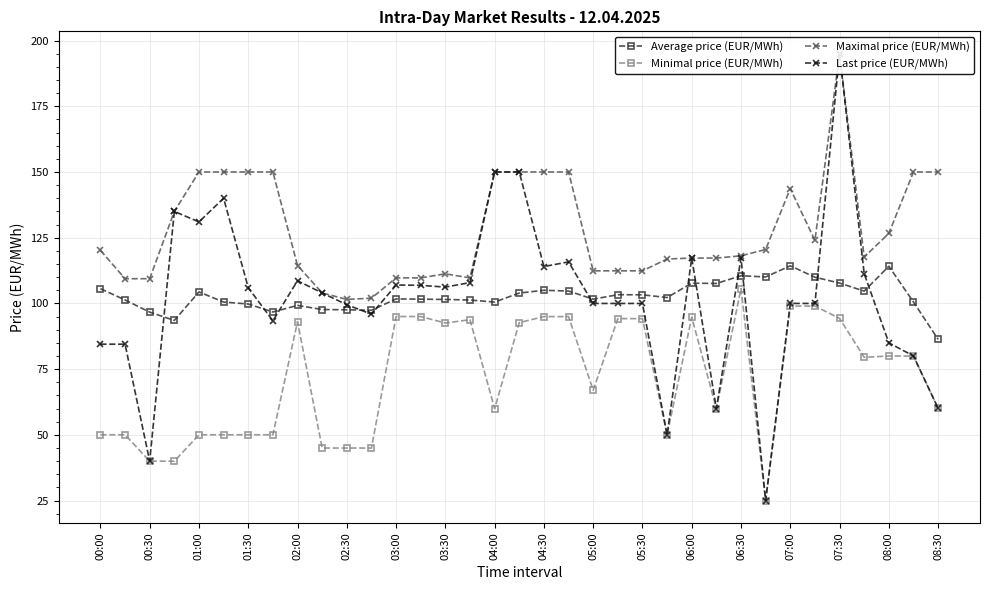

True or false: Average price (EUR/MWh) and Minimal price (EUR/MWh) intersect in this chart.

False